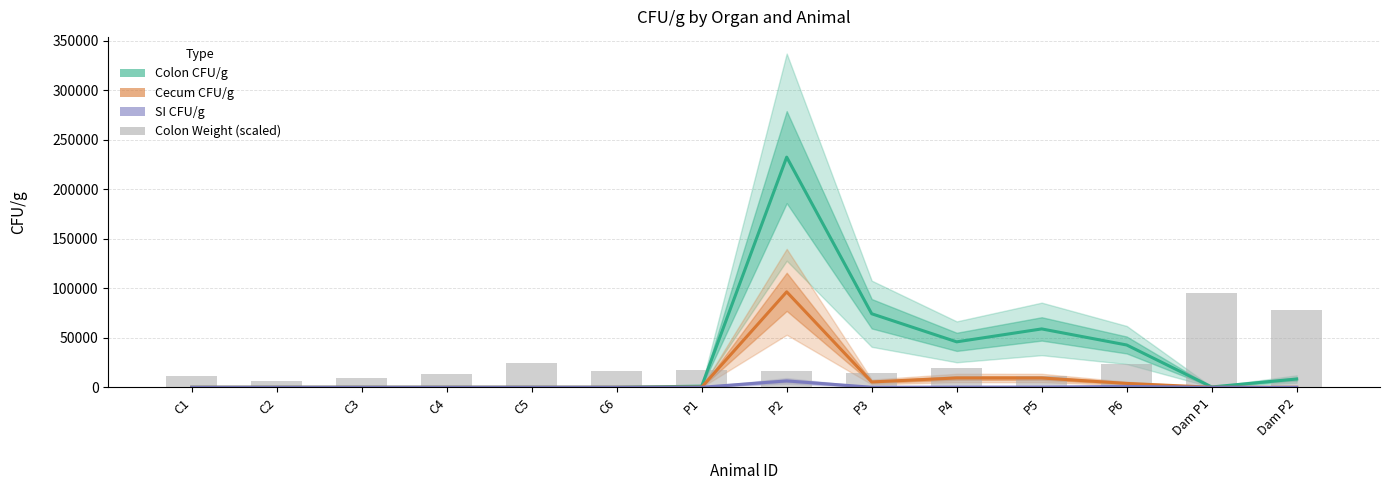

What is the difference between the SI CFU/g values at P3 and Dam P1?

44.2